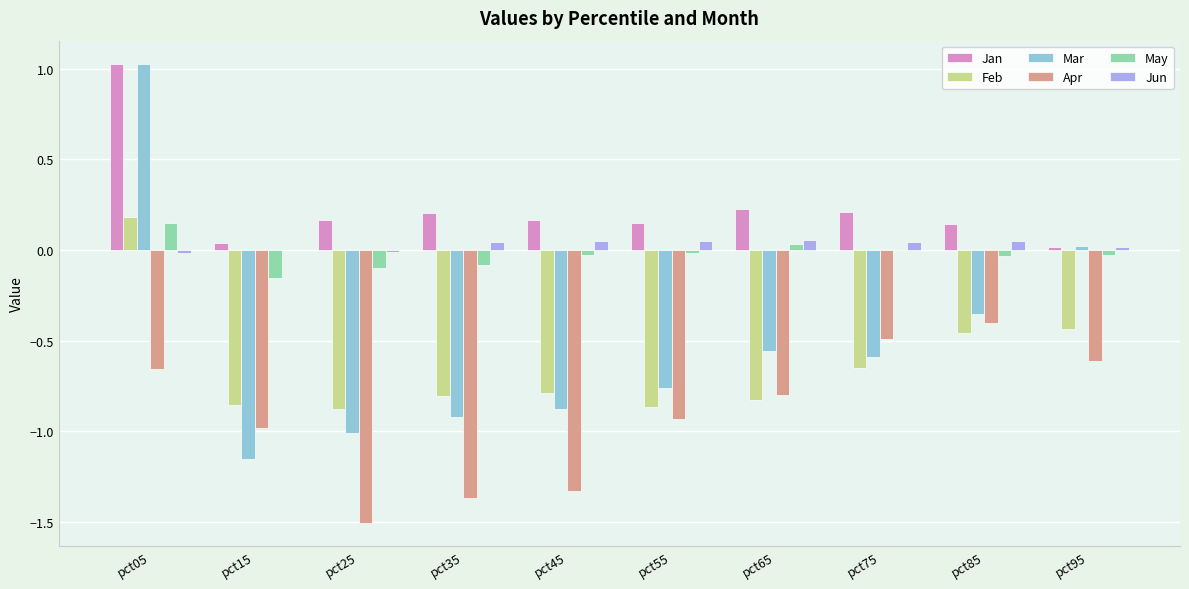

Which series changed the most between pct35 and pct95?

Mar